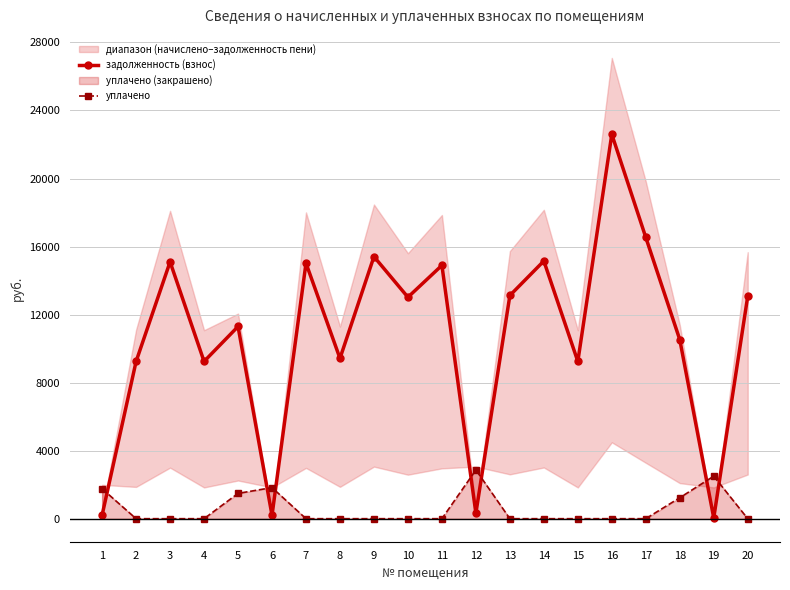

Does the chart display data point markers on the line(s)?

Yes